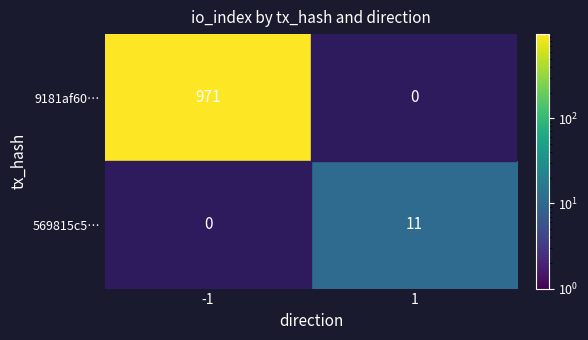

Between 1 and -1, which is larger?

-1